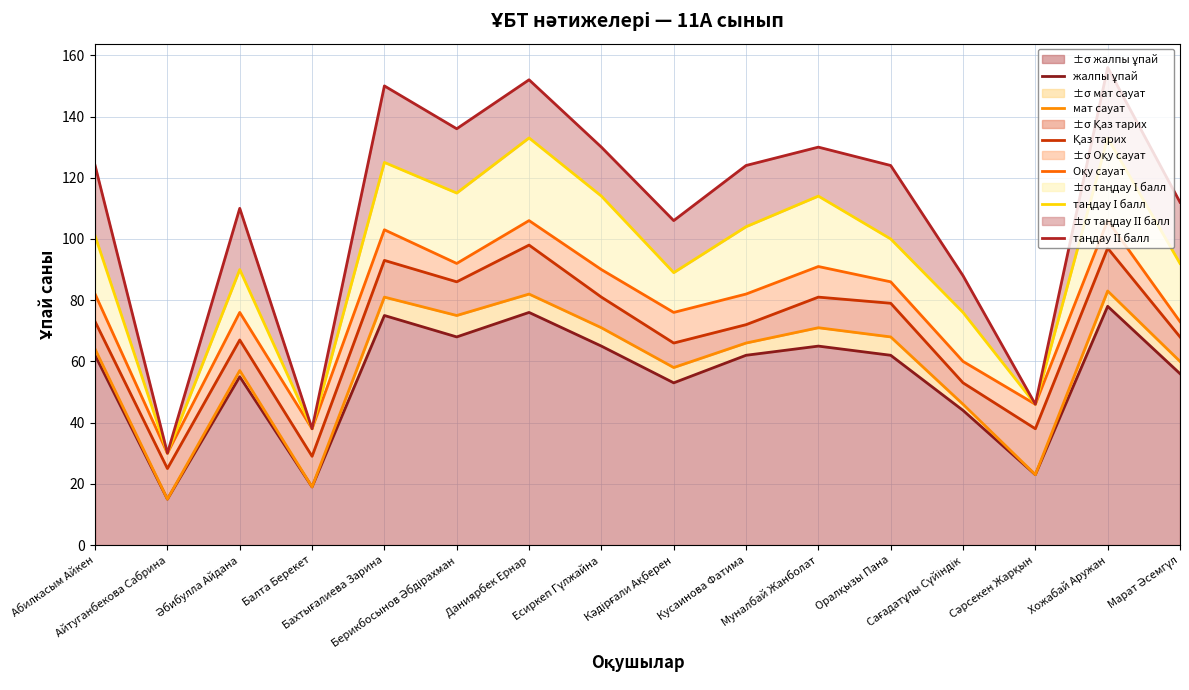

Reading left to right, transcribe all the data shown in this chart.

жалпы ұпай: 62	15	55	19	75	68	76	65	53	62	65	62	44	23	78	56
мат сауат: 64	15	57	19	81	75	82	71	58	66	71	68	46	23	83	60
Қаз тарих: 73	25	67	29	93	86	98	81	66	72	81	79	53	38	97	68
Оқу сауат: 82	30	76	38	103	92	106	90	76	82	91	86	60	46	106	73
таңдау І балл: 101	30	90	38	125	115	133	114	89	104	114	100	76	46	133	92
таңдау ІІ балл: 124	30	110	38	150	136	152	130	106	124	130	124	88	46	156	112